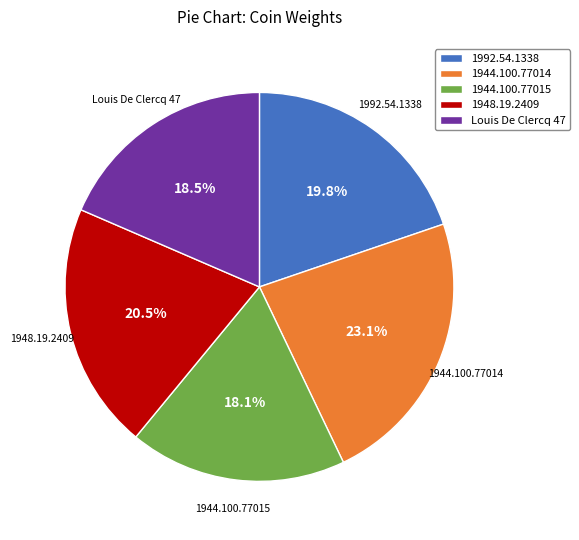

Which has a higher value, 1992.54.1338 or Louis De Clercq 47?

1992.54.1338